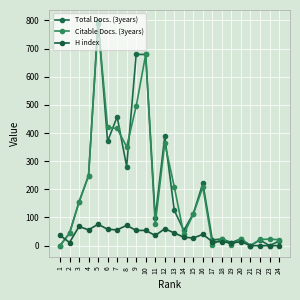

How many series are shown in this chart?

3